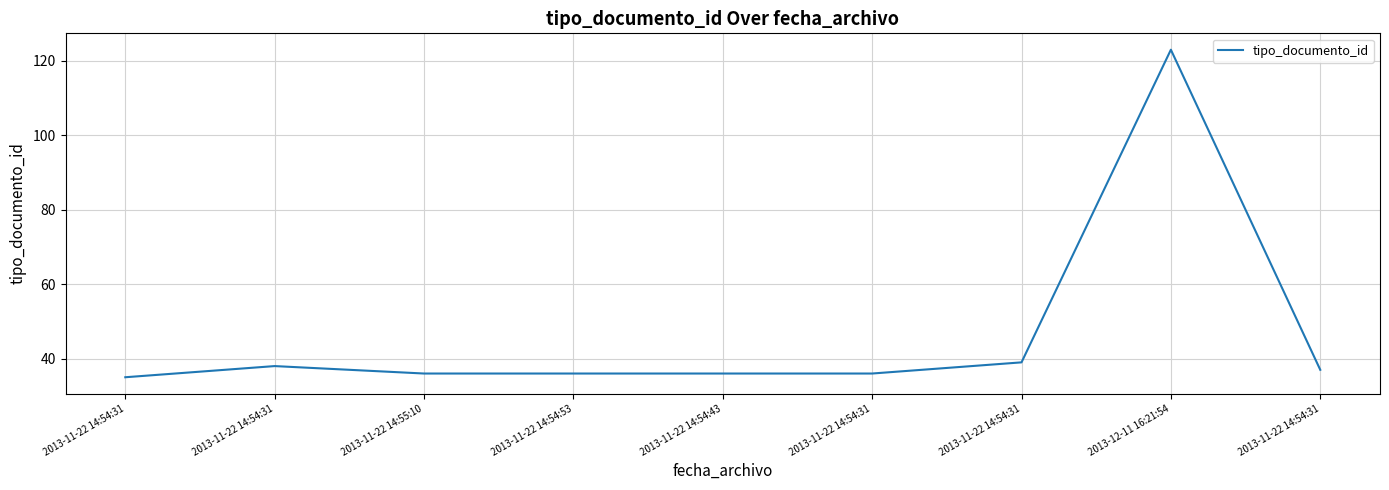

Does the chart display data point markers on the line(s)?

No